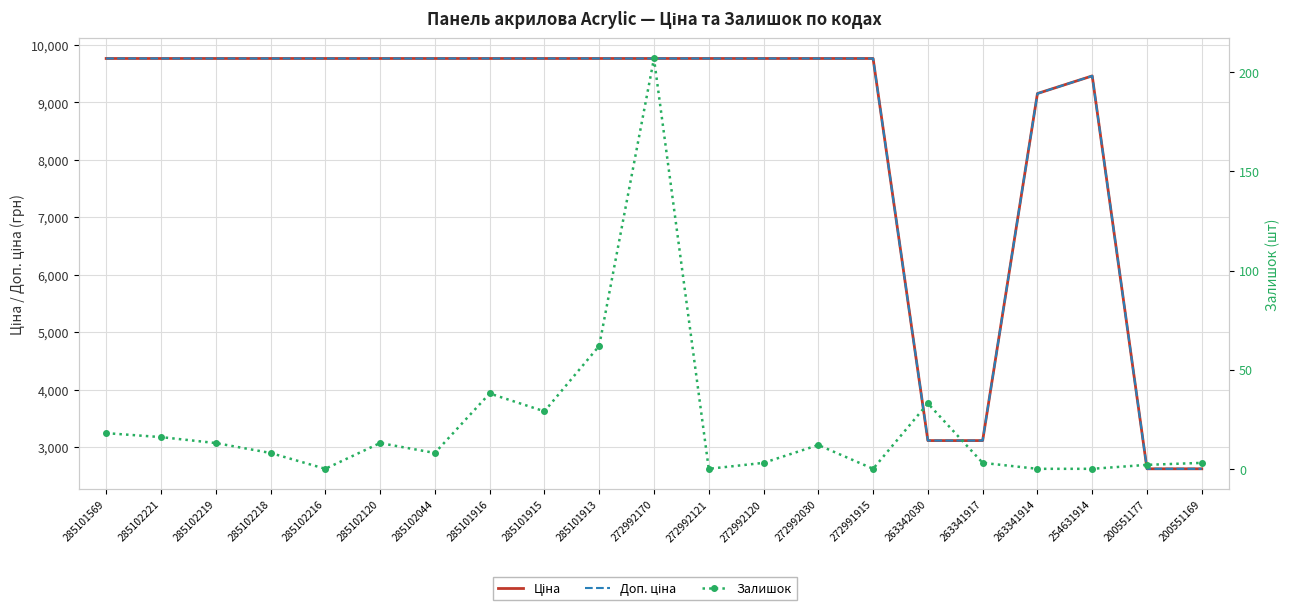

List the series in order of their peak value, highest first.

Ціна, Доп. ціна, Залишок